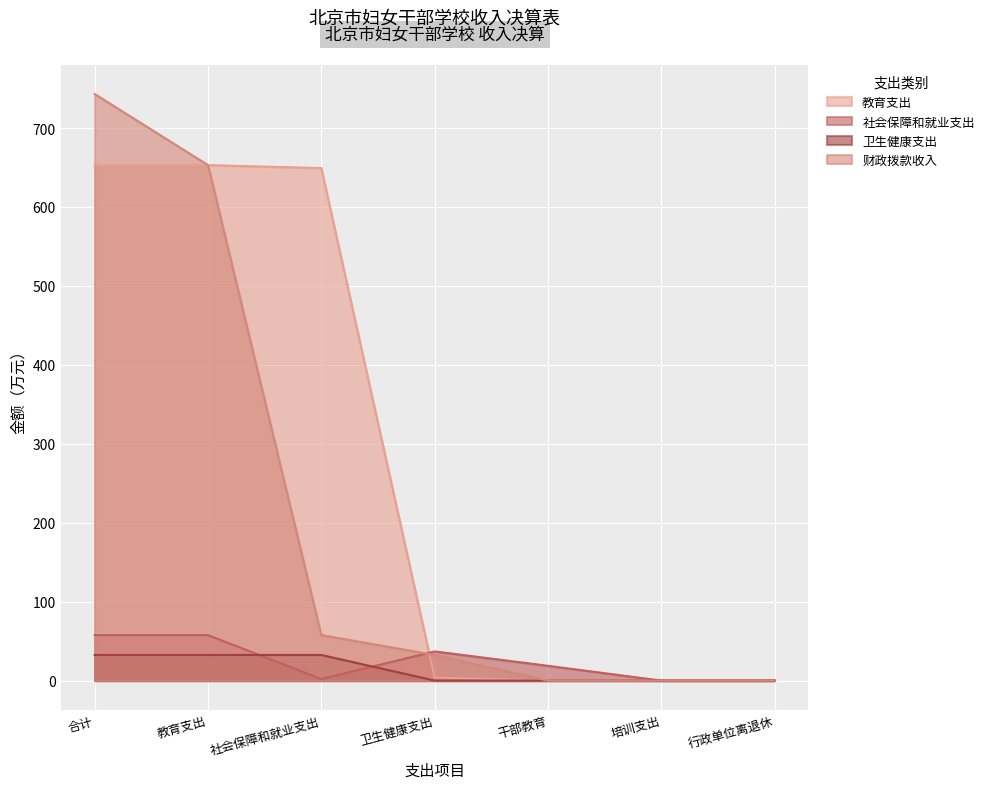

Between which two adjacent categories do 社会保障和就业支出 and 教育支出 first intersect?

社会保障和就业支出 and 卫生健康支出